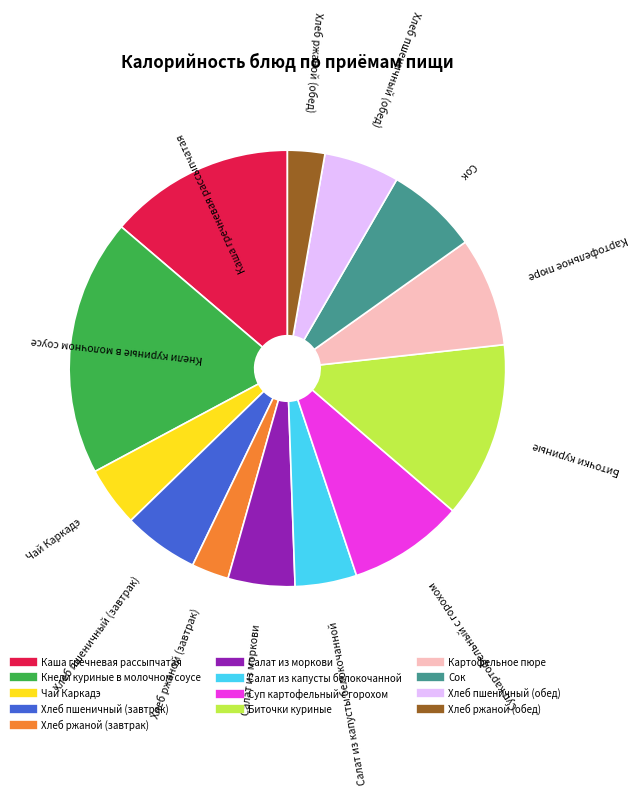

Does Салат из моркови account for over 50% of the chart?

No